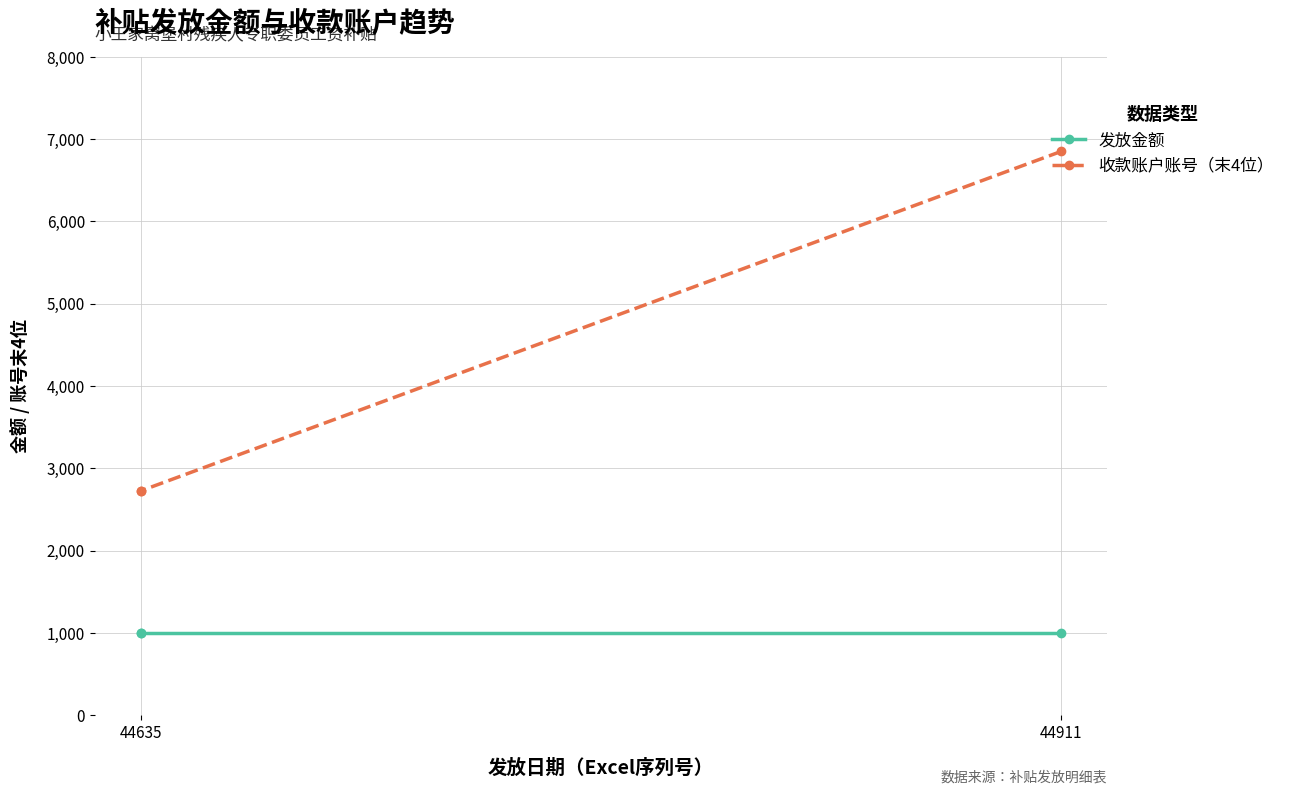

Does the chart have visible grid lines?

Yes